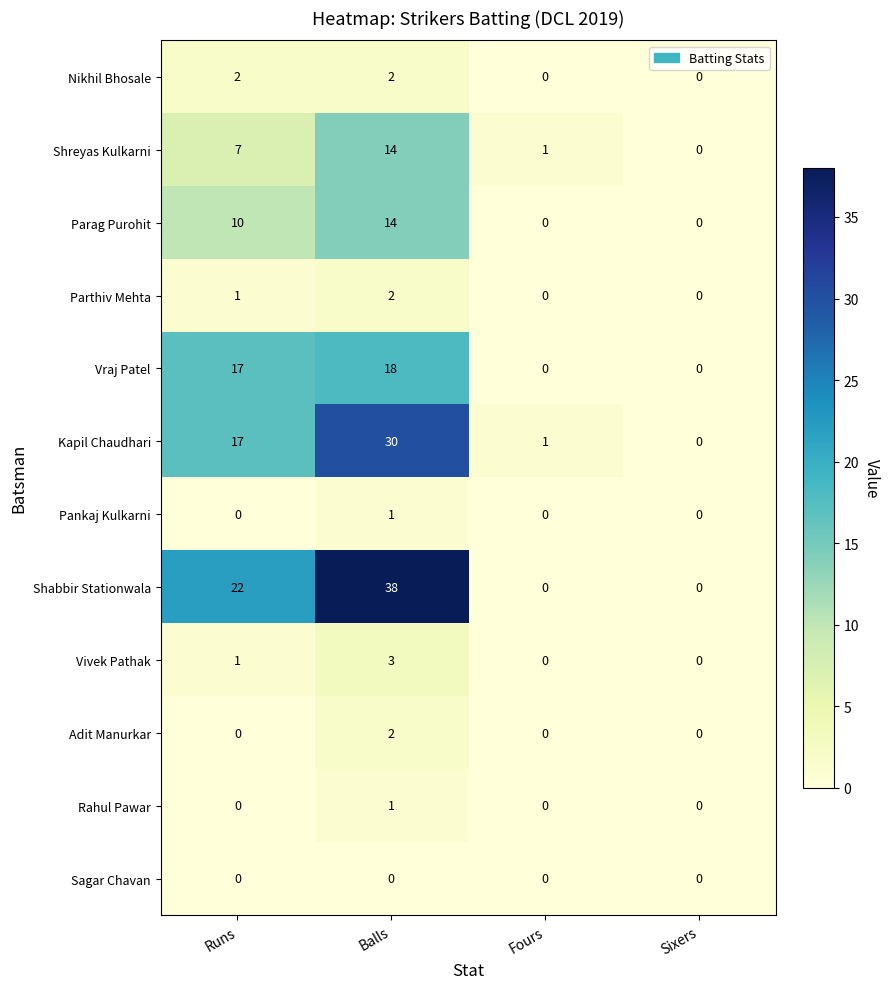

What is the maximum value for Parag Purohit?

14